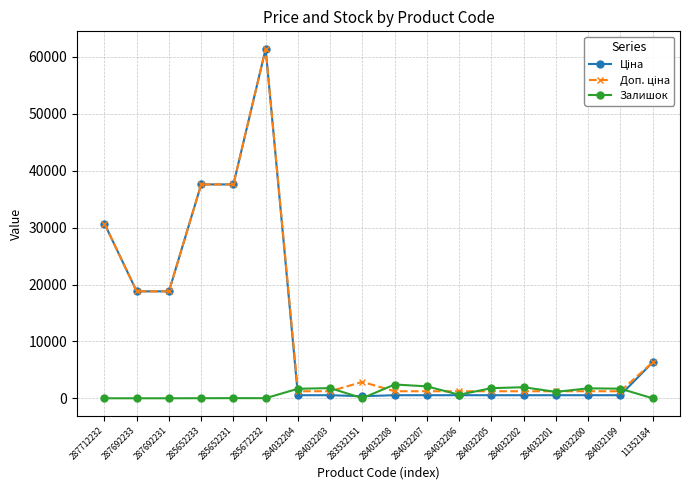

How many series are shown in this chart?

3